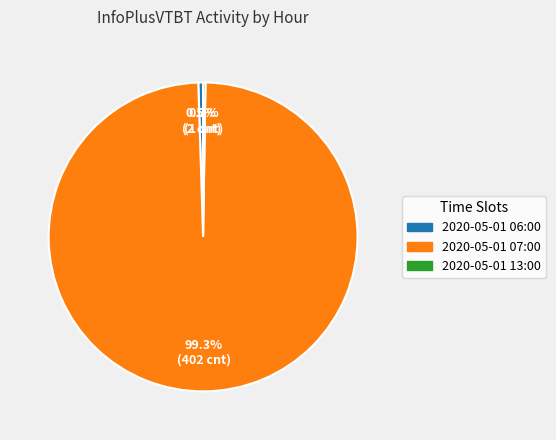

Which category accounts for the majority?

2020-05-01 07:00